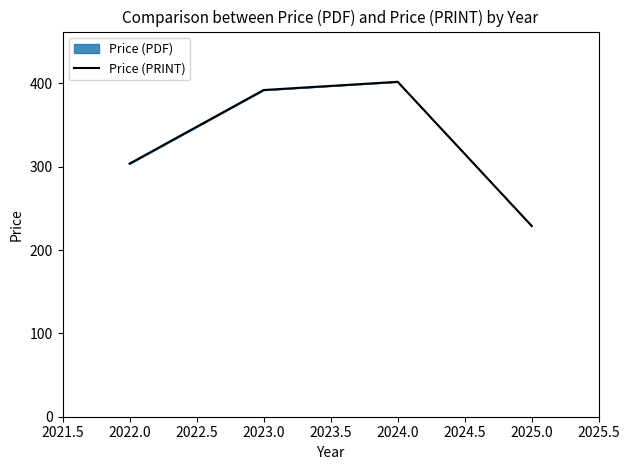

Which label corresponds to the smallest value in the chart?

2025.0